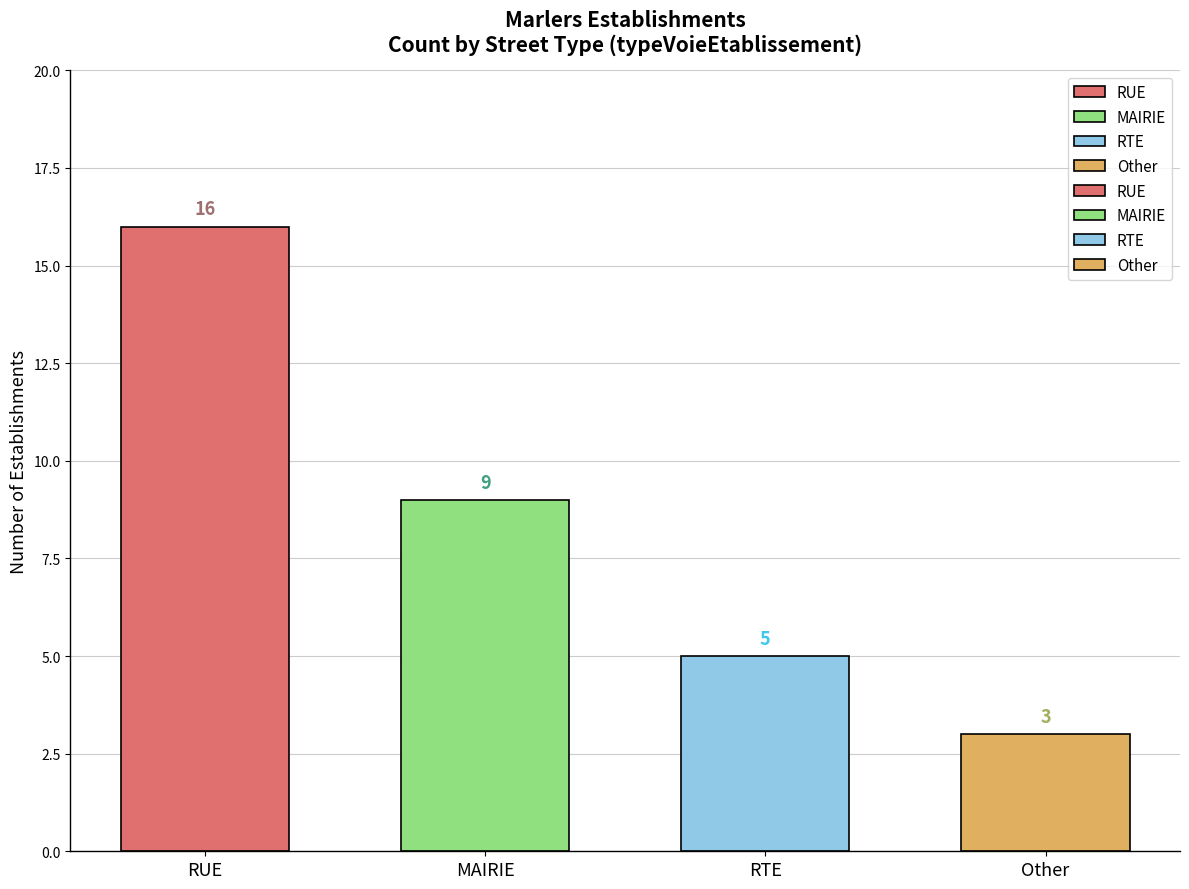

What is the value of the 4th bar from the left?

3